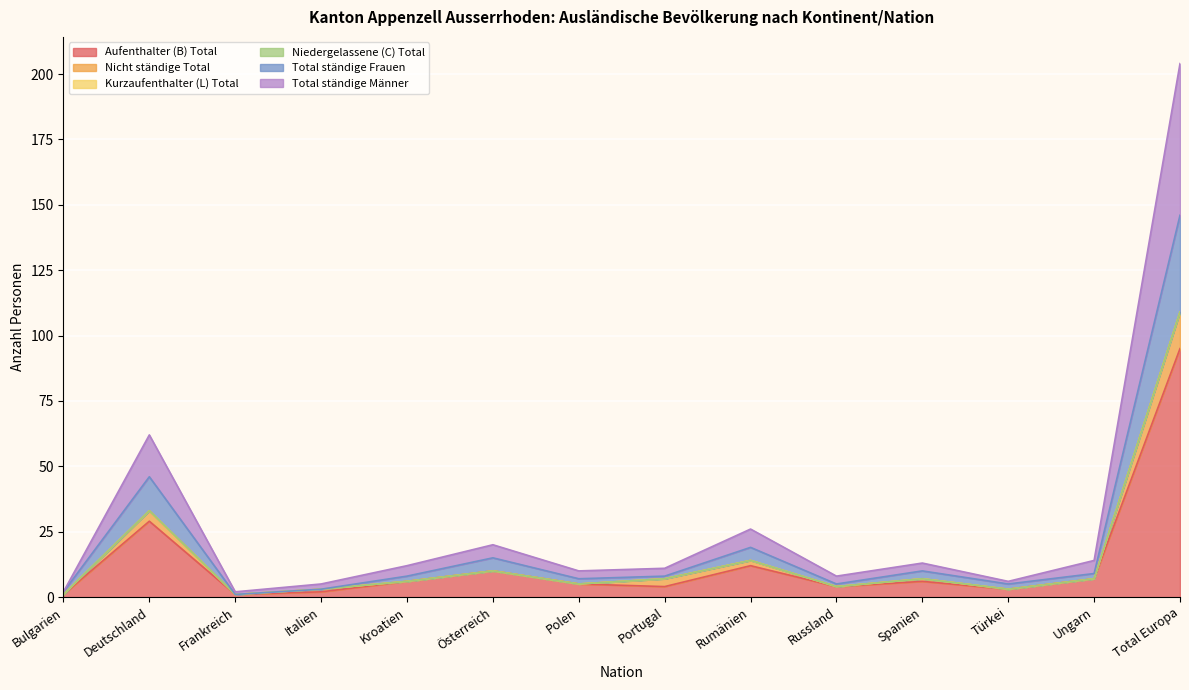

Does the chart display data point markers on the line(s)?

No